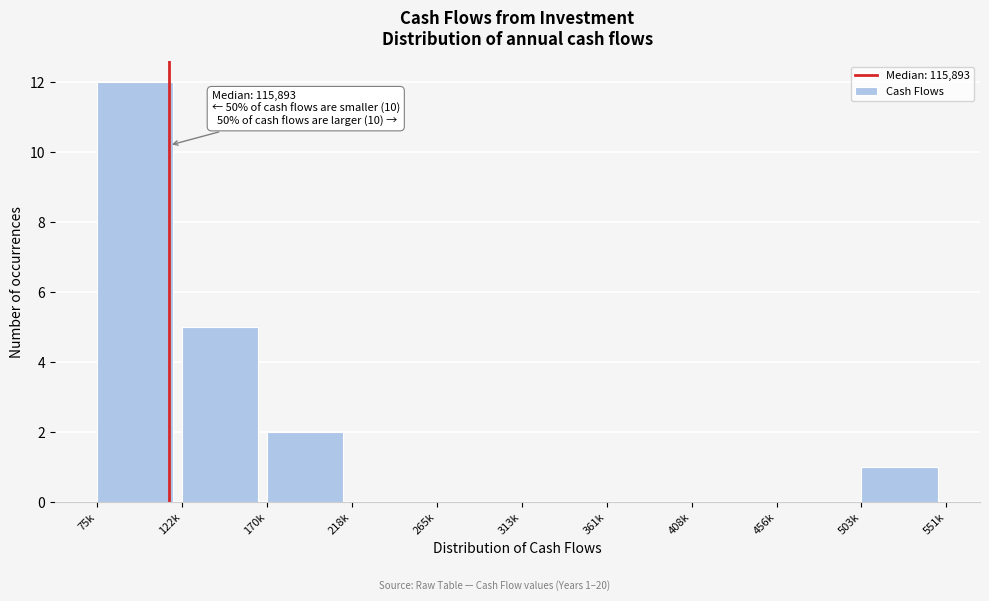

The value at 408k is 0. True or false?

True